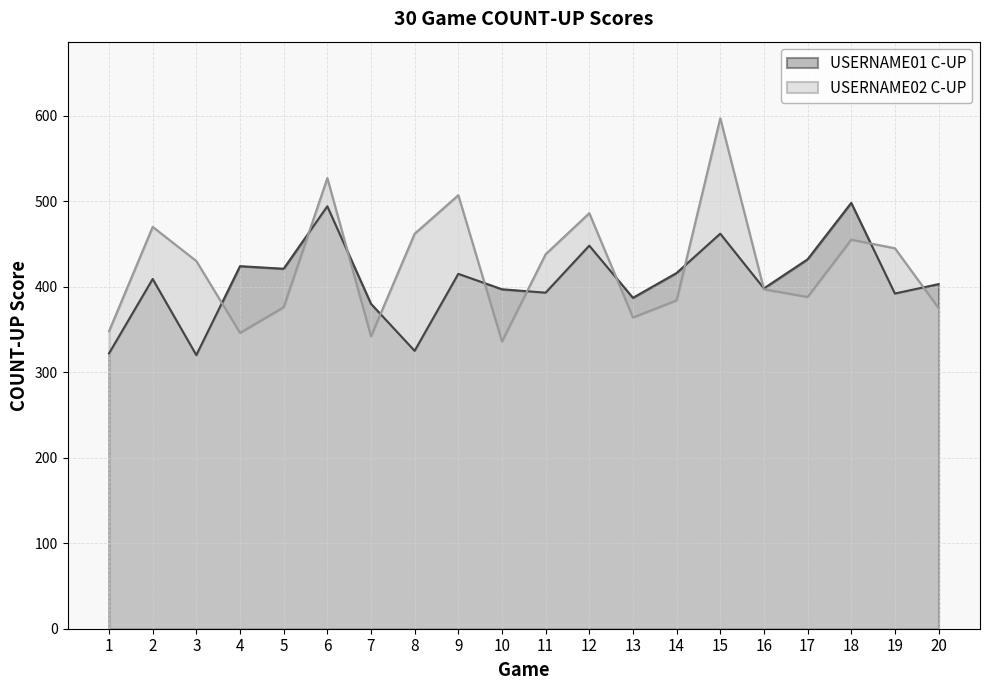

What is the difference between the highest and lowest values at 10?

61